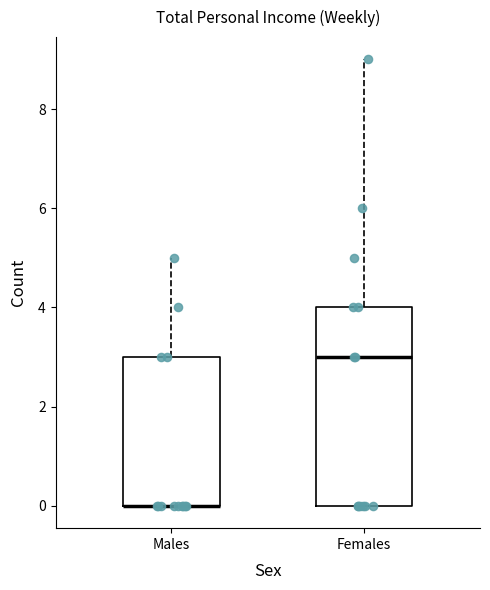

Reading left to right, transcribe this box plot: for each box, give where its median line is, the range the box spans, and where its two whiskers end, as read against the y-axis. The values are not printed on the chart, so give them approximately, as read against the axis.

Males: median 0 (drawn on the box's lower edge), box 0 to 3, whiskers 0 to 5
Females: median 3, box 0 to 4, whiskers 0 to 9